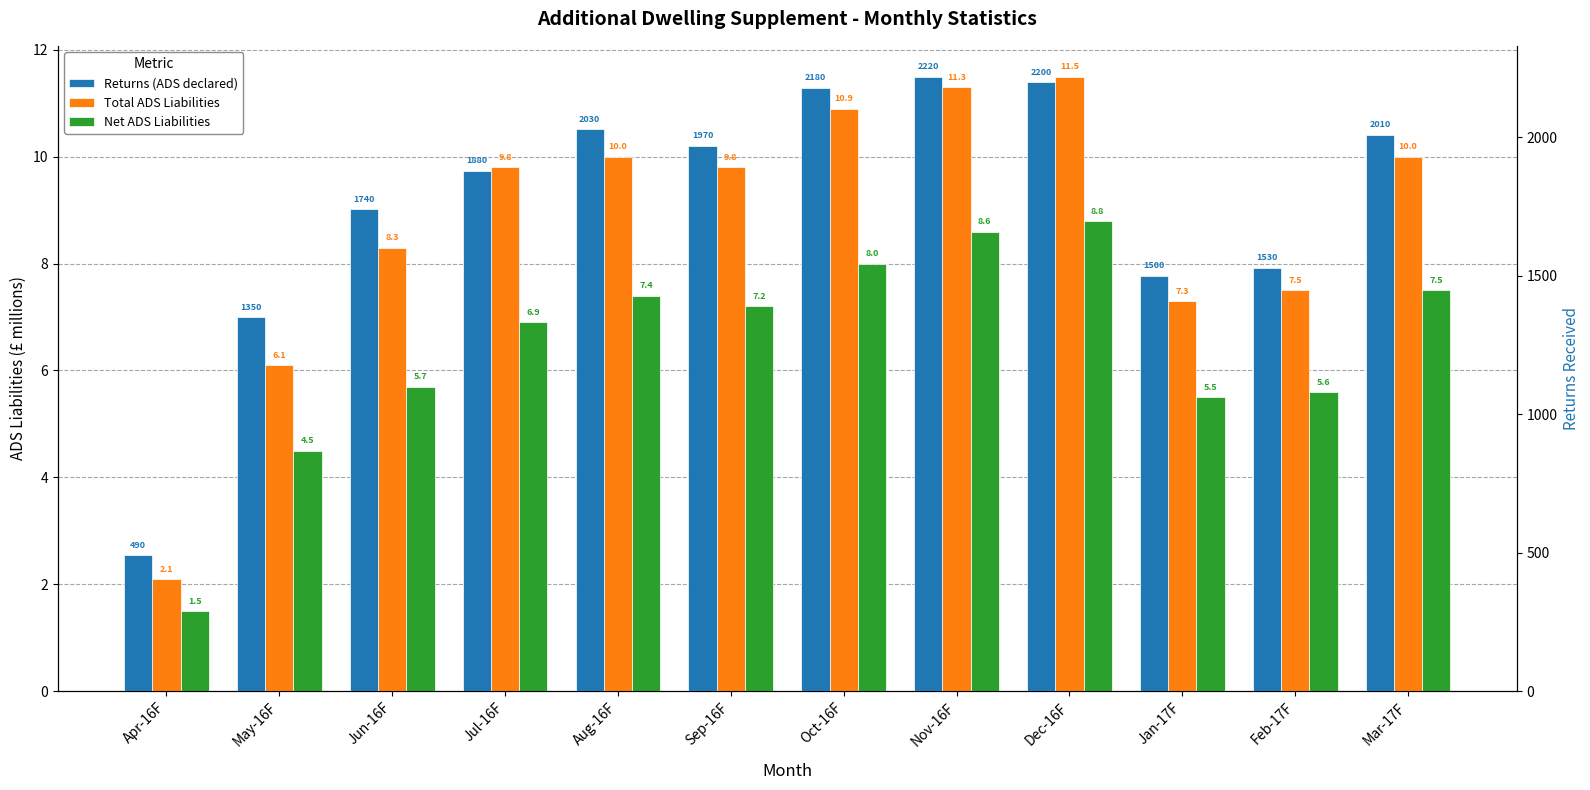

At how many categories does at least one series exceed 107?

12